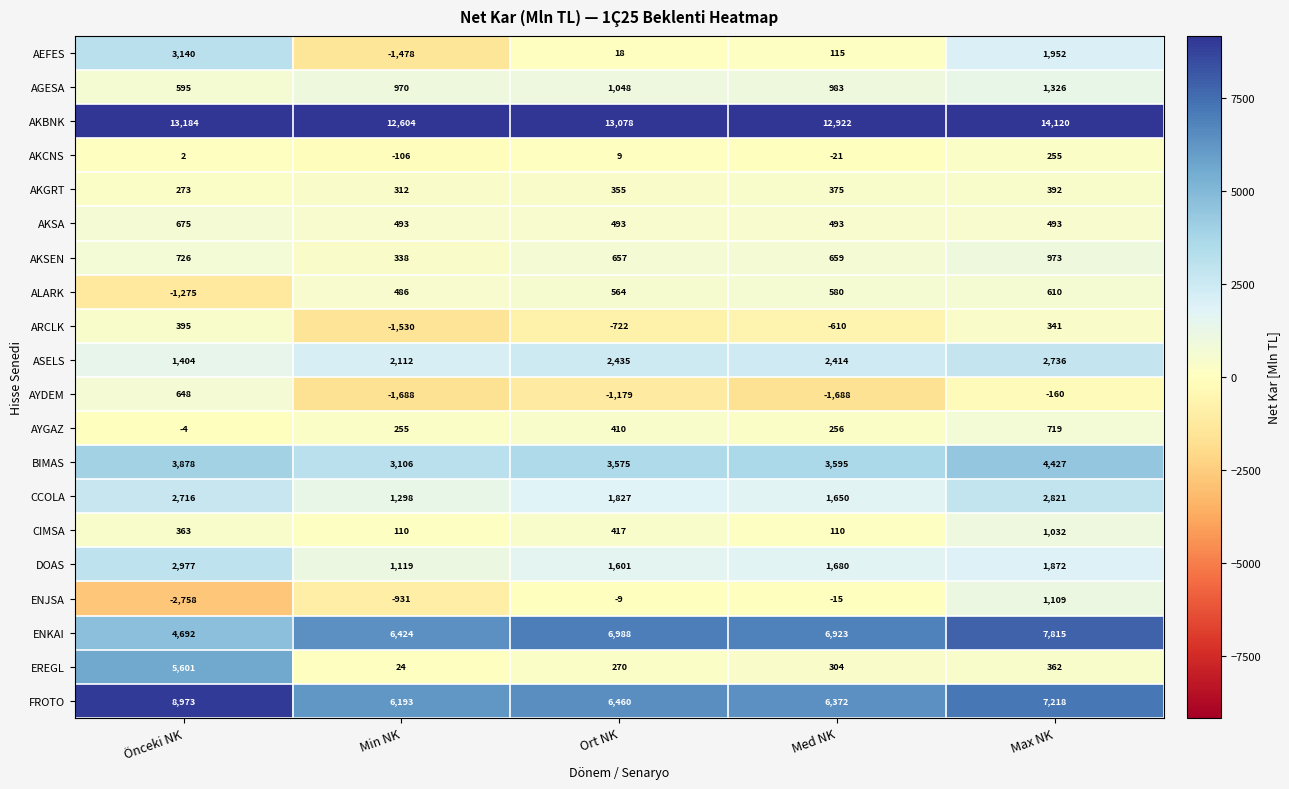

What is the greatest value displayed?

14120